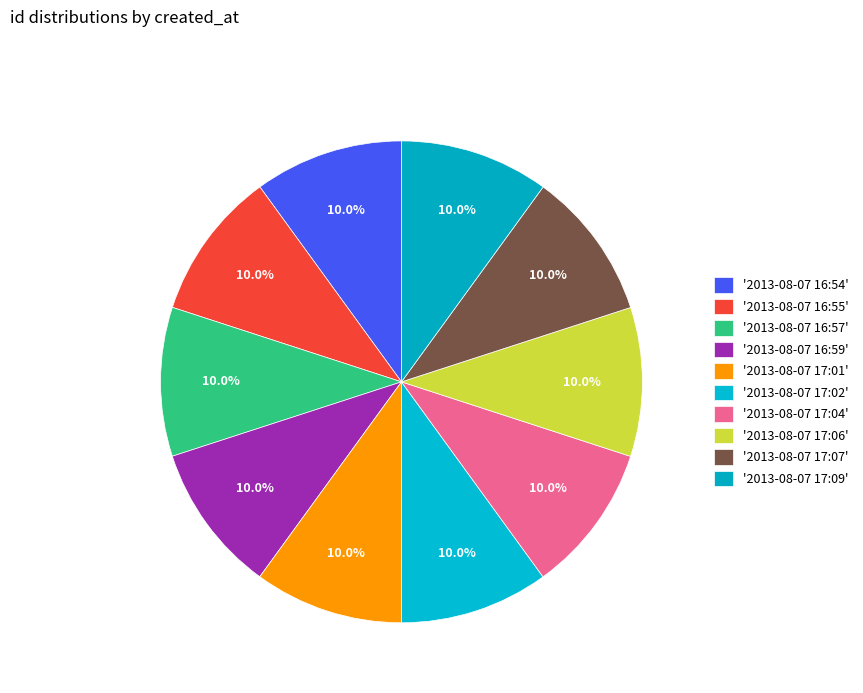

How many segments does this pie chart have?

10